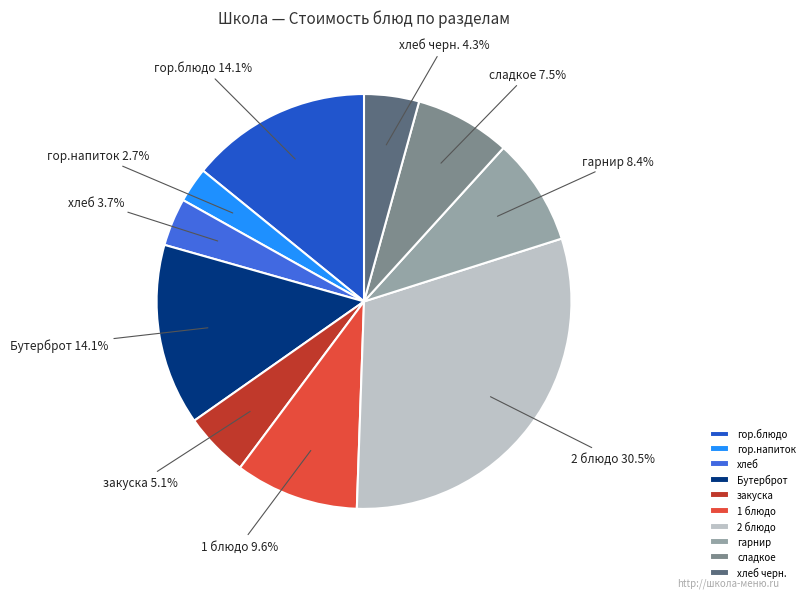

How many slices are in this pie chart?

10